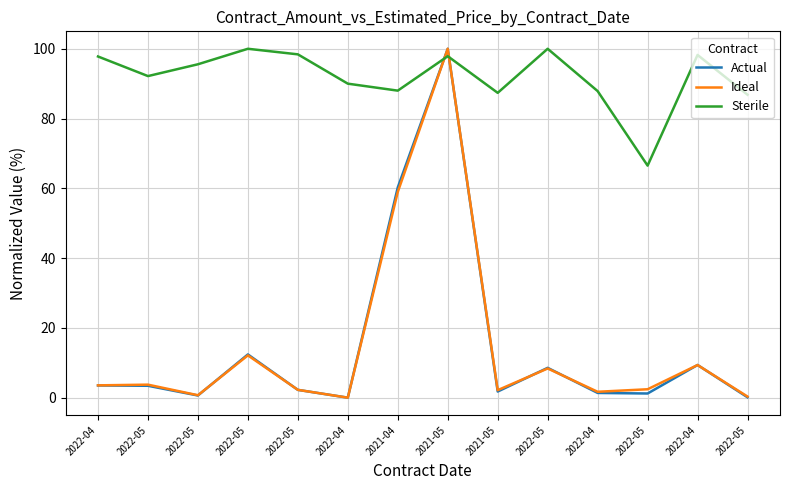

What are all the series names shown in the legend?

Actual, Ideal, Sterile